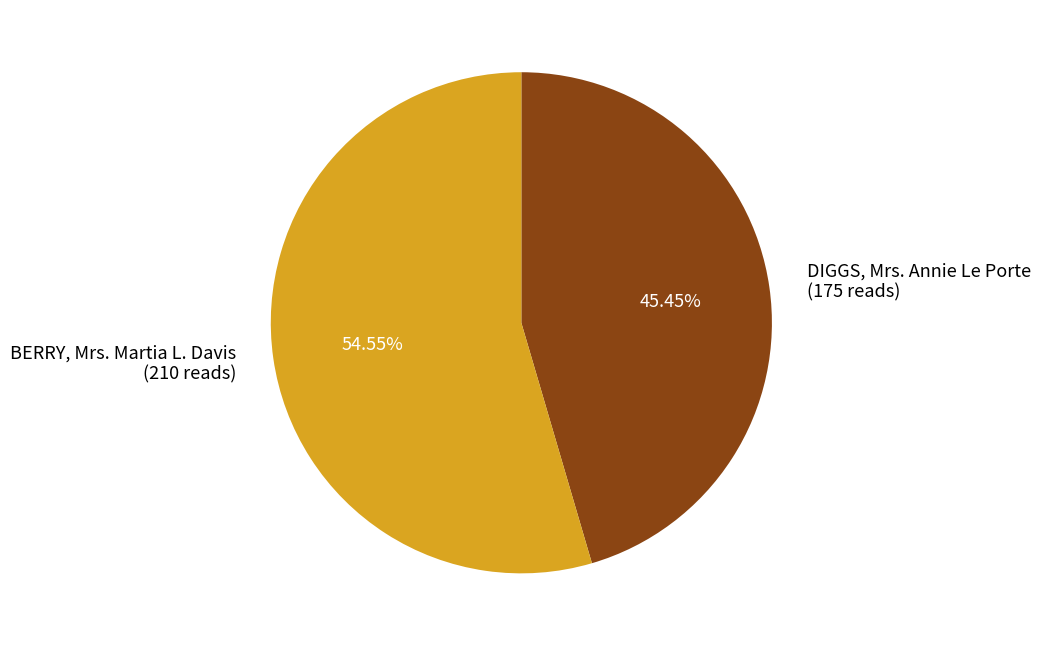

To the nearest percent, what is the difference between the largest and smallest slice percentages?

9%